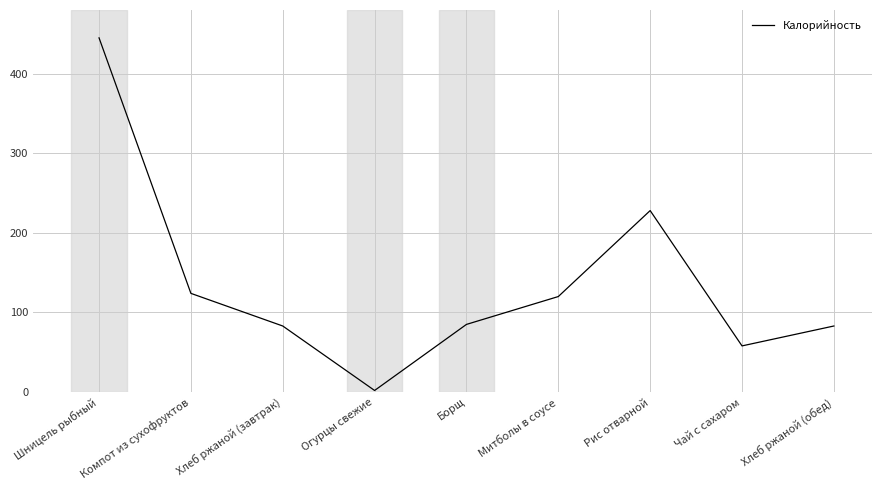

Does the chart have visible grid lines?

Yes